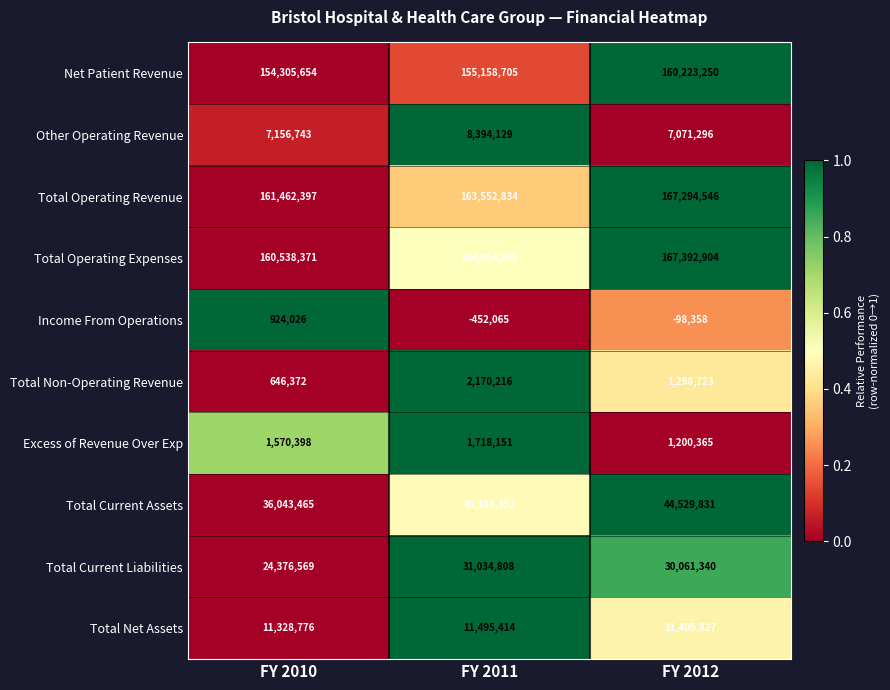

What is the spread (max minus min) of values at FY 2010?

160816025